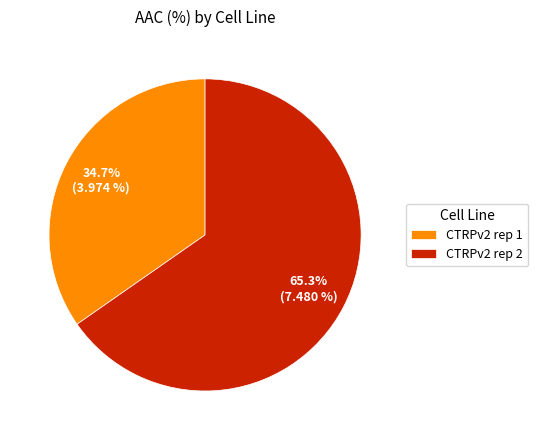

To the nearest percent, what portion does CTRPv2 rep 1 represent?

35%